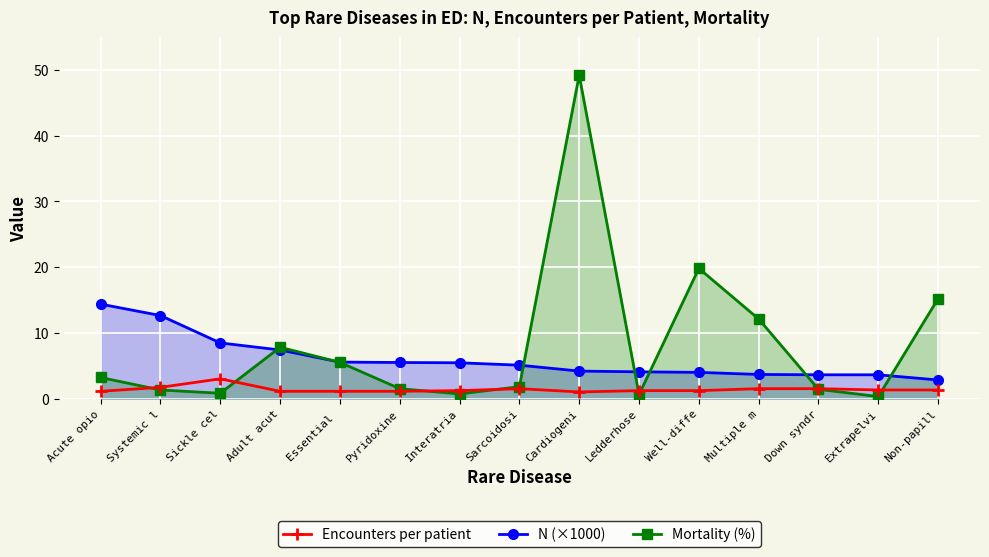

What is the maximum value shown in the chart?

49.2